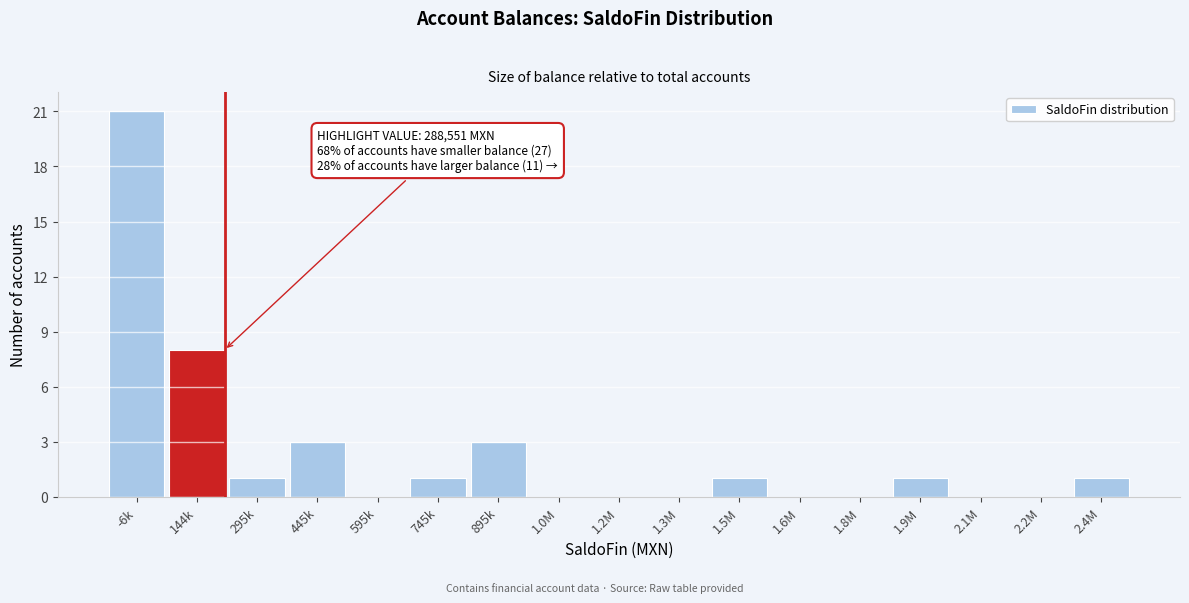

Reading right to left, list all the values displayed in this chart.

2.4M=1	2.2M=0	2.1M=0	1.9M=1	1.8M=0	1.6M=0	1.5M=1	1.3M=0	1.2M=0	1.0M=0	895k=3	745k=1	595k=0	445k=3	295k=1	144k=8	-6k=21